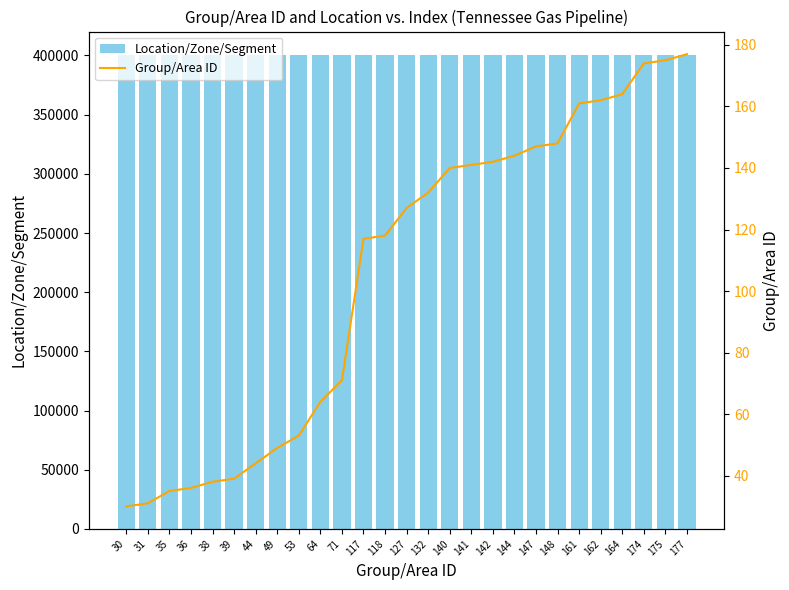

Reading right to left, transcribe all the data shown in this chart.

Location/Zone/Segment: 177=400177	175=400175	174=400174	164=400164	162=400162	161=400161	148=400148	147=400147	144=400144	142=400142	141=400141	140=400140	132=400132	127=400127	118=400118	117=400040	71=400071	64=400064	53=400053	49=400049	44=400044	39=400039	38=400038	36=400036	35=400035	31=400031	30=400030
Group/Area ID: 177=177	175=175	174=174	164=164	162=162	161=161	148=148	147=147	144=144	142=142	141=141	140=140	132=132	127=127	118=118	117=117	71=71	64=64	53=53	49=49	44=44	39=39	38=38	36=36	35=35	31=31	30=30